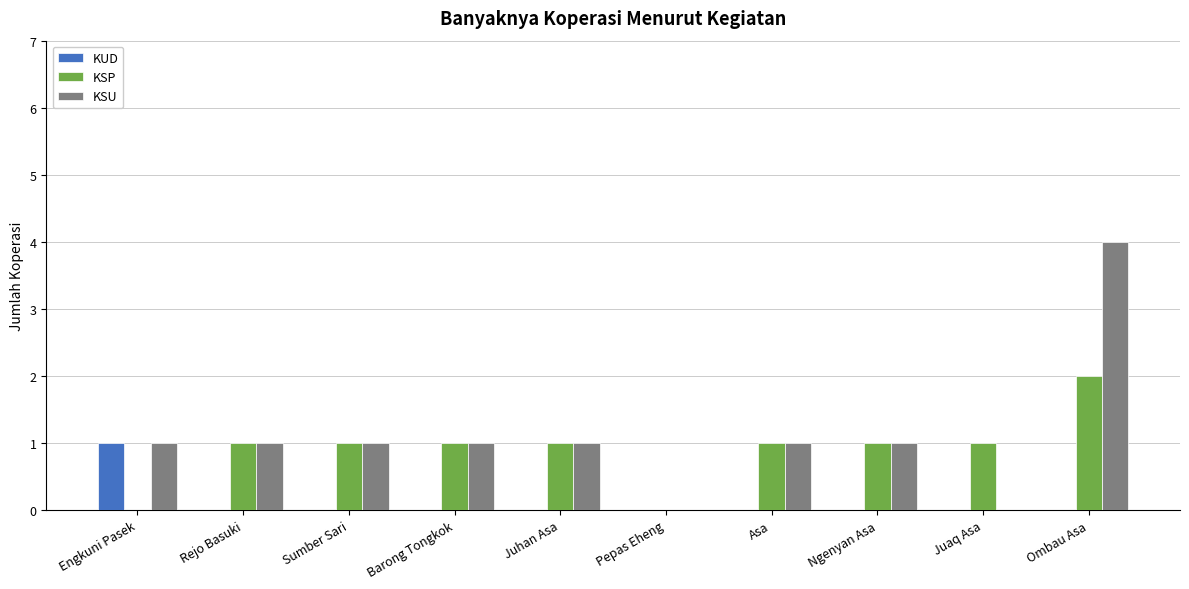

Is it true that KSU equals 0 at Pepas Eheng?

True